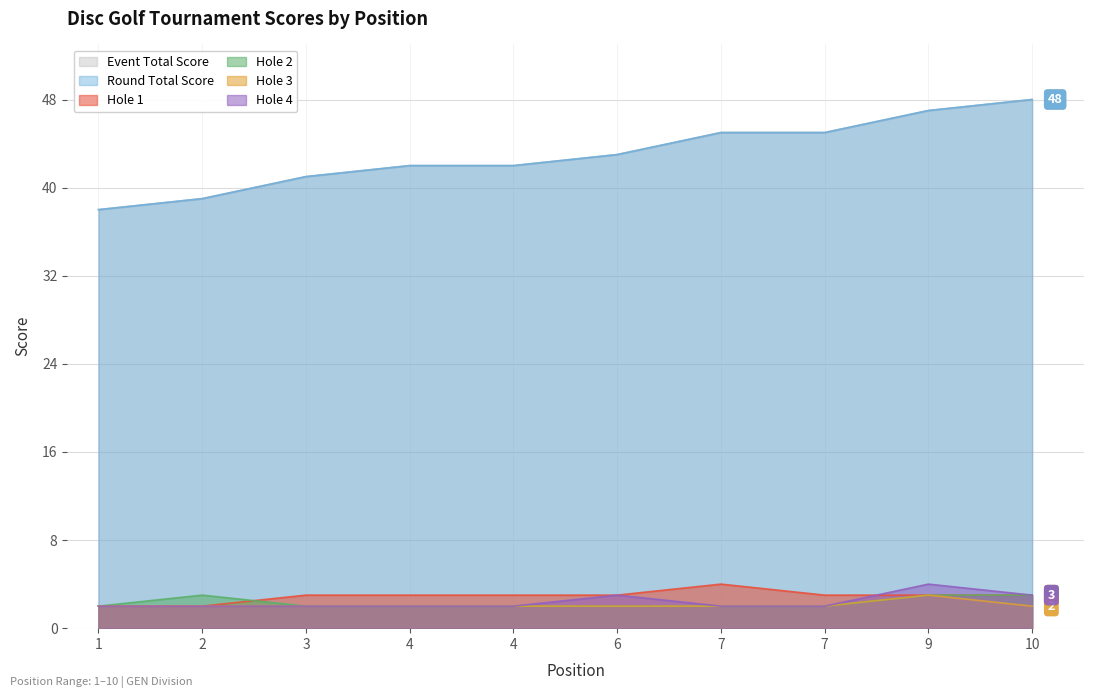

True or false: hole_3 and hole_2 cross at least once.

False